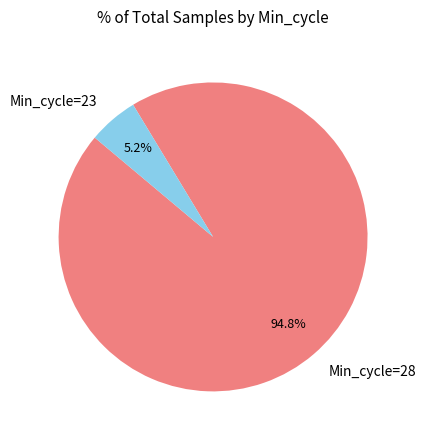

Rank the categories by value from highest to lowest.

Min_cycle=28, Min_cycle=23